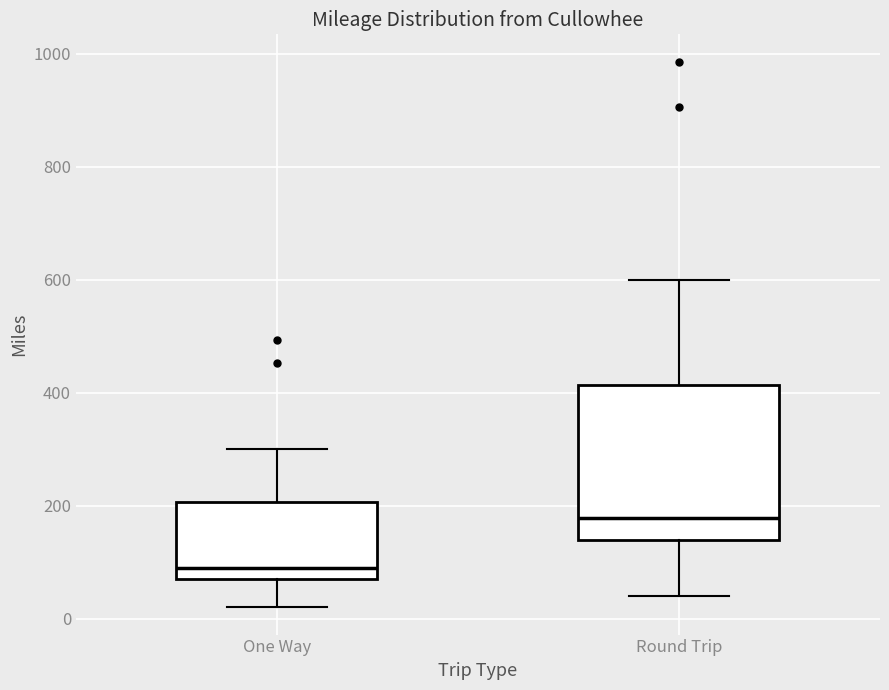

Comparing the boxes themselves (not the whiskers), which one is the tallest?

Round Trip